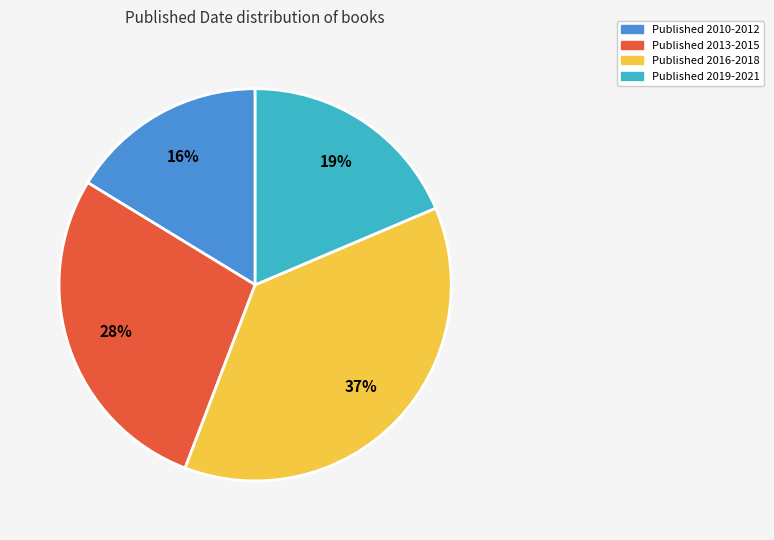

What is the ratio of the value at Published 2016-2018 to the value at Published 2013-2015?

1.3